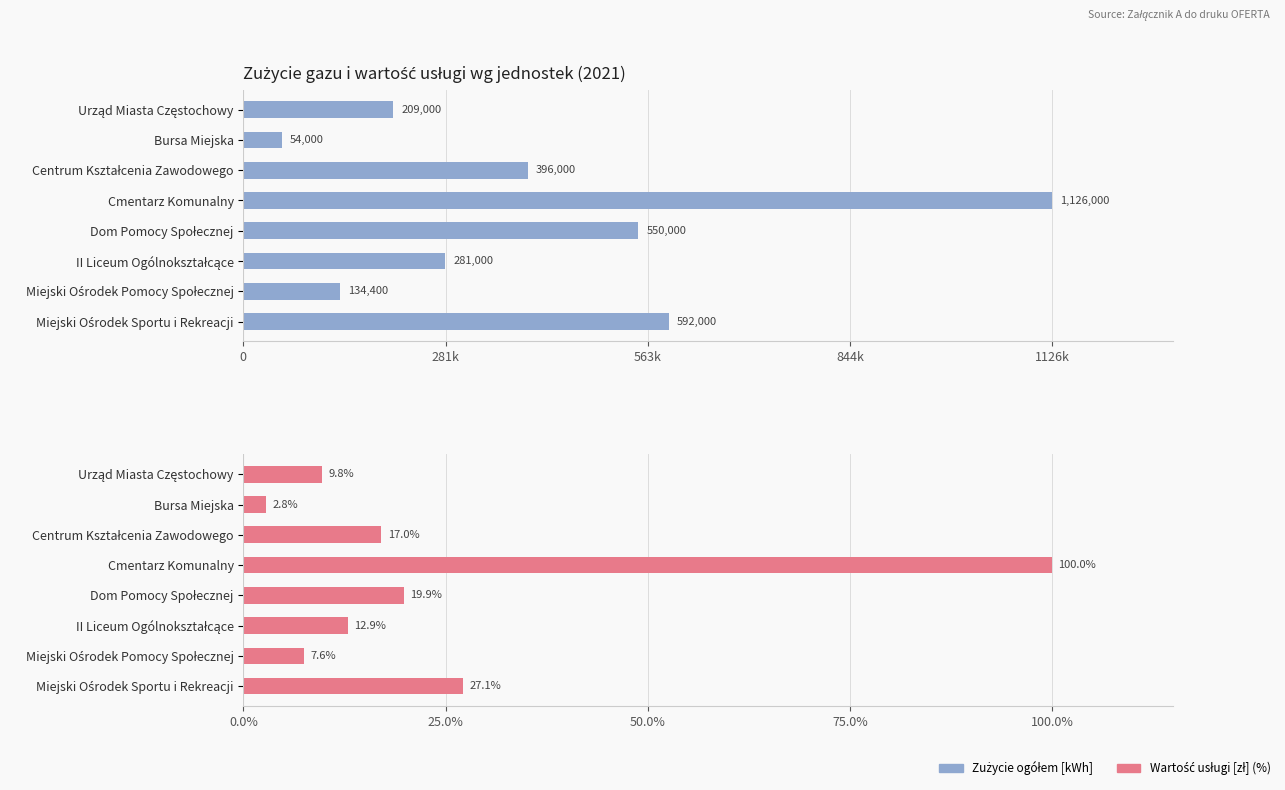

Is it true that Zużycie ogółem [kWh] equals 592000.0 at Miejski Ośrodek Sportu i Rekreacji?

True